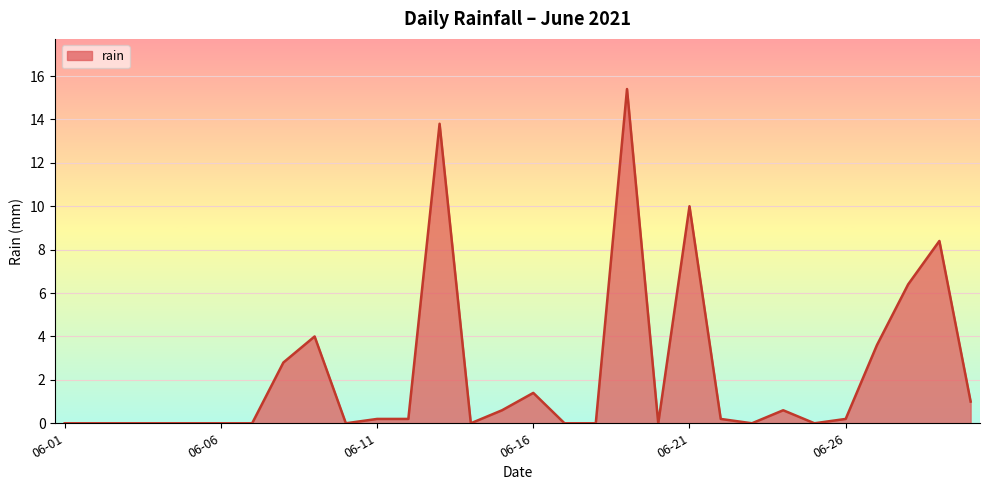

What is the maximum value shown in the chart?

15.4